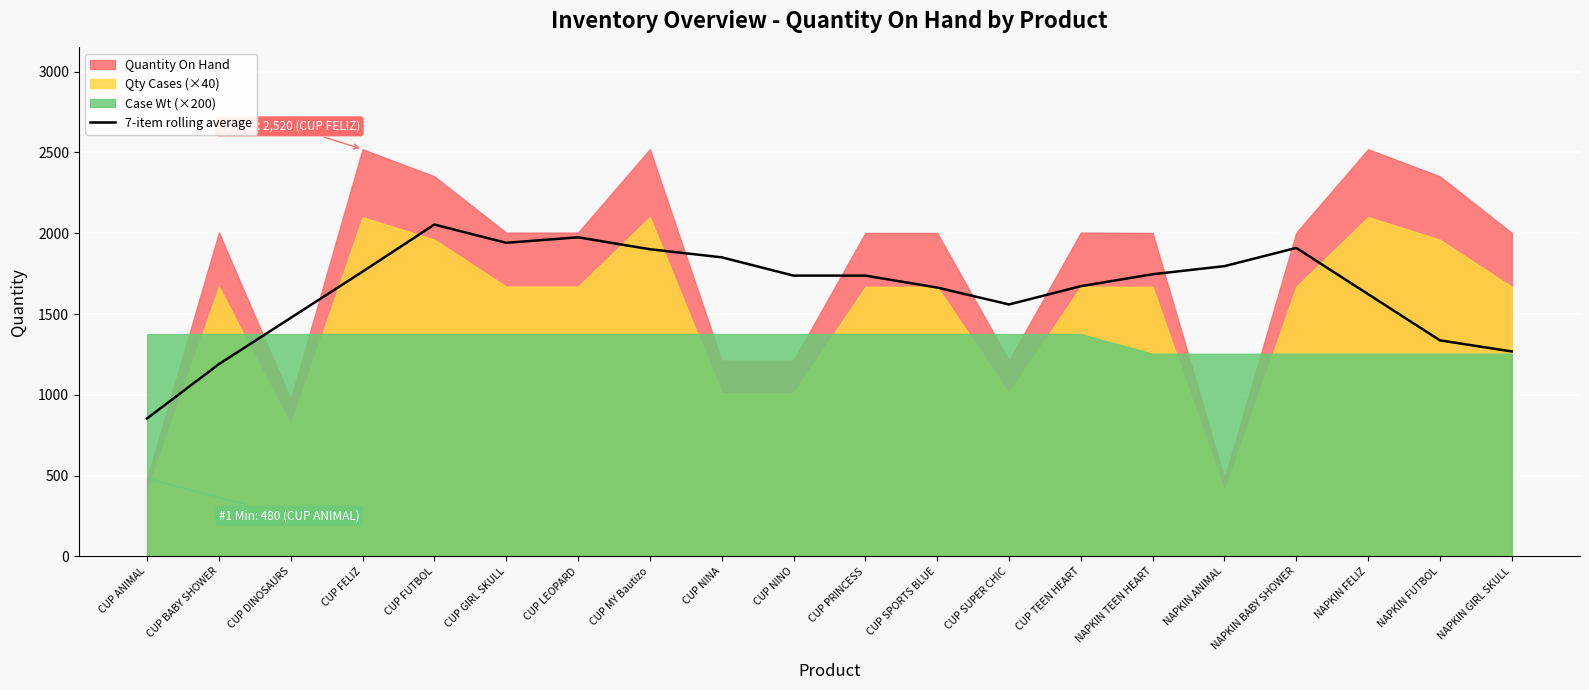

Reading left to right, transcribe all the data shown in this chart.

CUP ANIMAL=853.7	CUP BABY SHOWER=1189.7	CUP DINOSAURS=1476.0	CUP FELIZ=1762.3	CUP FUTBOL=2053.7	CUP GIRL SKULL=1940.6	CUP LEOPARD=1974.9	CUP MY Bautizo=1900.9	CUP NINA=1850.9	CUP NINO=1737.7	CUP PRINCESS=1737.7	CUP SPORTS BLUE=1663.7	CUP SUPER CHIC=1559.1	CUP TEEN HEART=1672.3	NAPKIN TEEN HEART=1746.3	NAPKIN ANIMAL=1796.3	NAPKIN BABY SHOWER=1909.1	NAPKIN FELIZ=1622.9	NAPKIN FUTBOL=1336.9	NAPKIN GIRL SKULL=1268.3